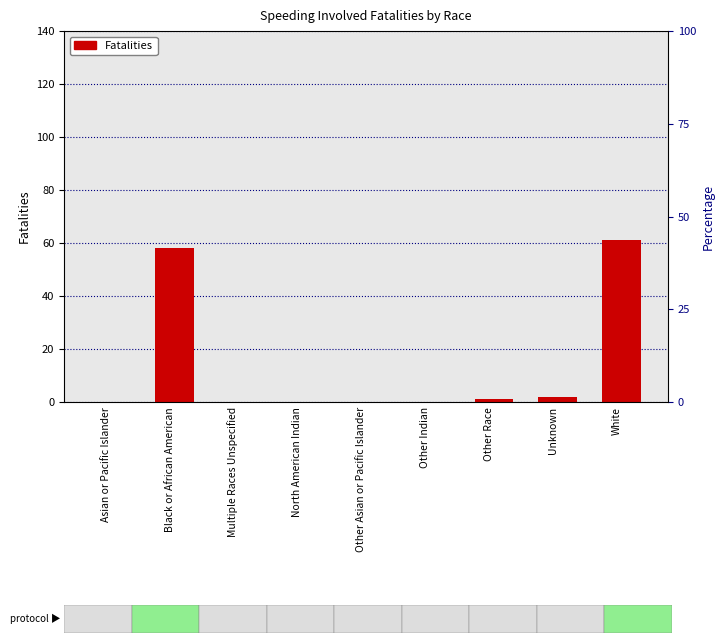

At which label is the value closest to 30?

Black or African American